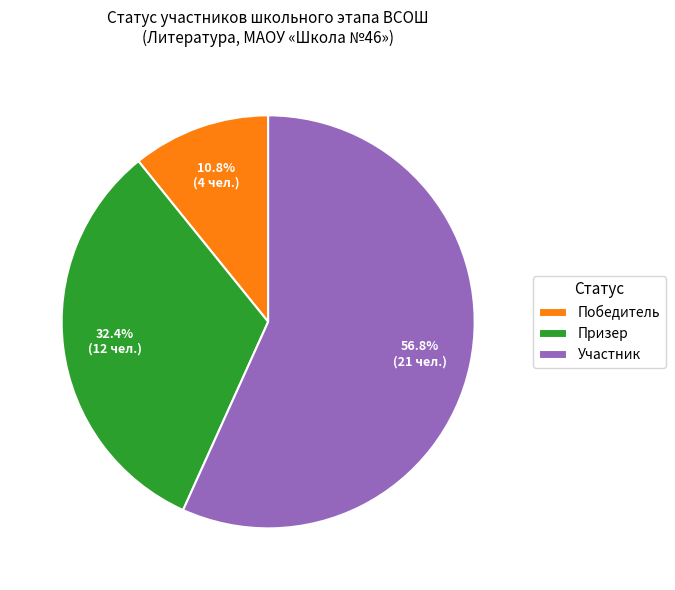

Is Участник the majority of the pie?

Yes